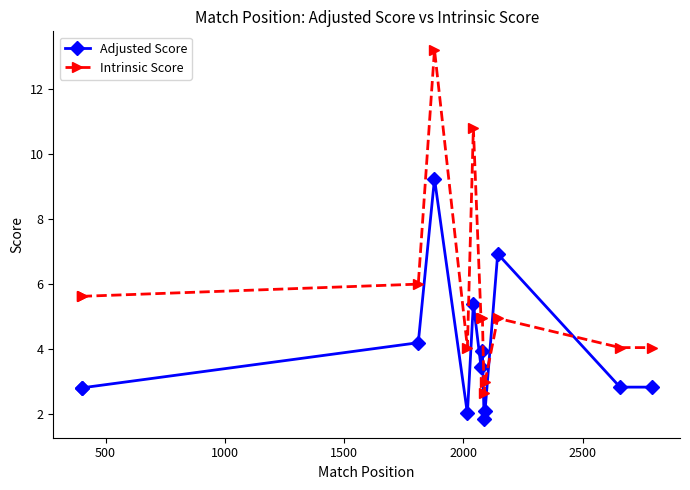

True or false: Intrinsic Score has a value of 7.8 at 10.

False